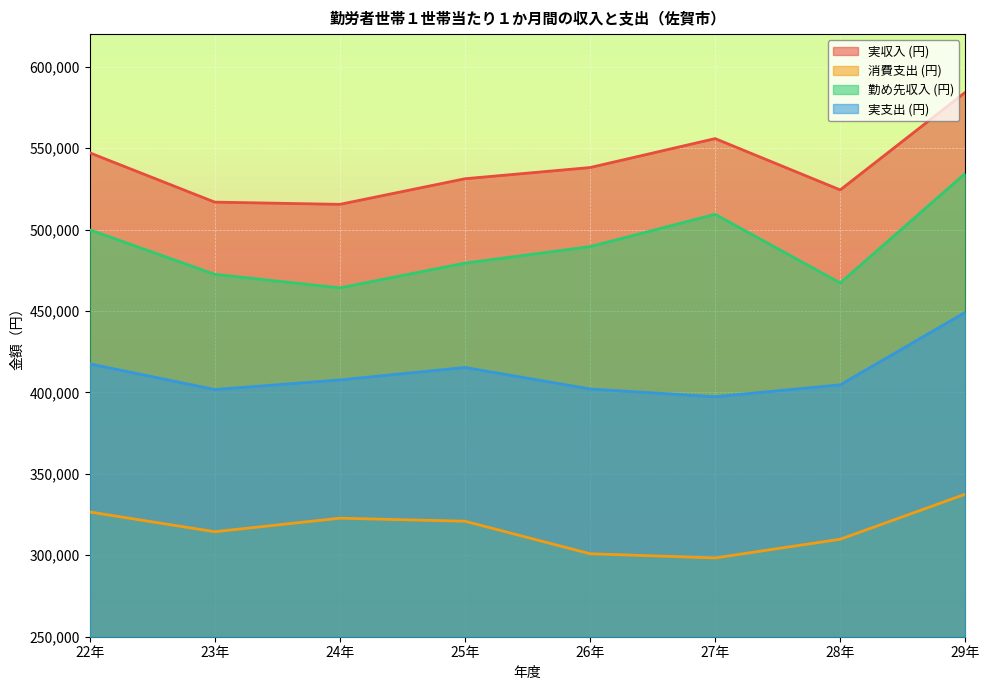

At which label does 消費支出 (円) reach its peak?

29年